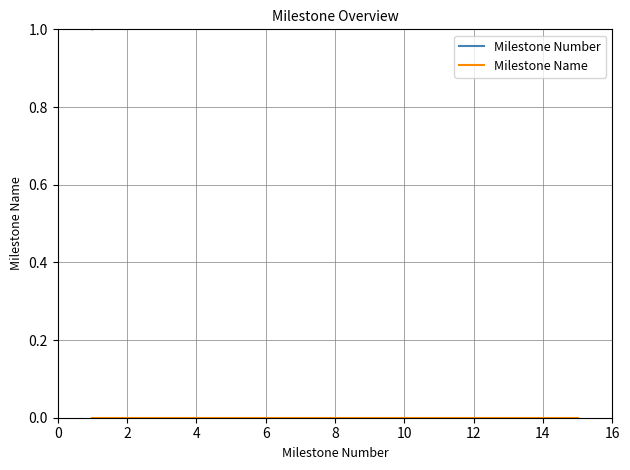

What are all the series names shown in the legend?

Milestone Number, Milestone Name